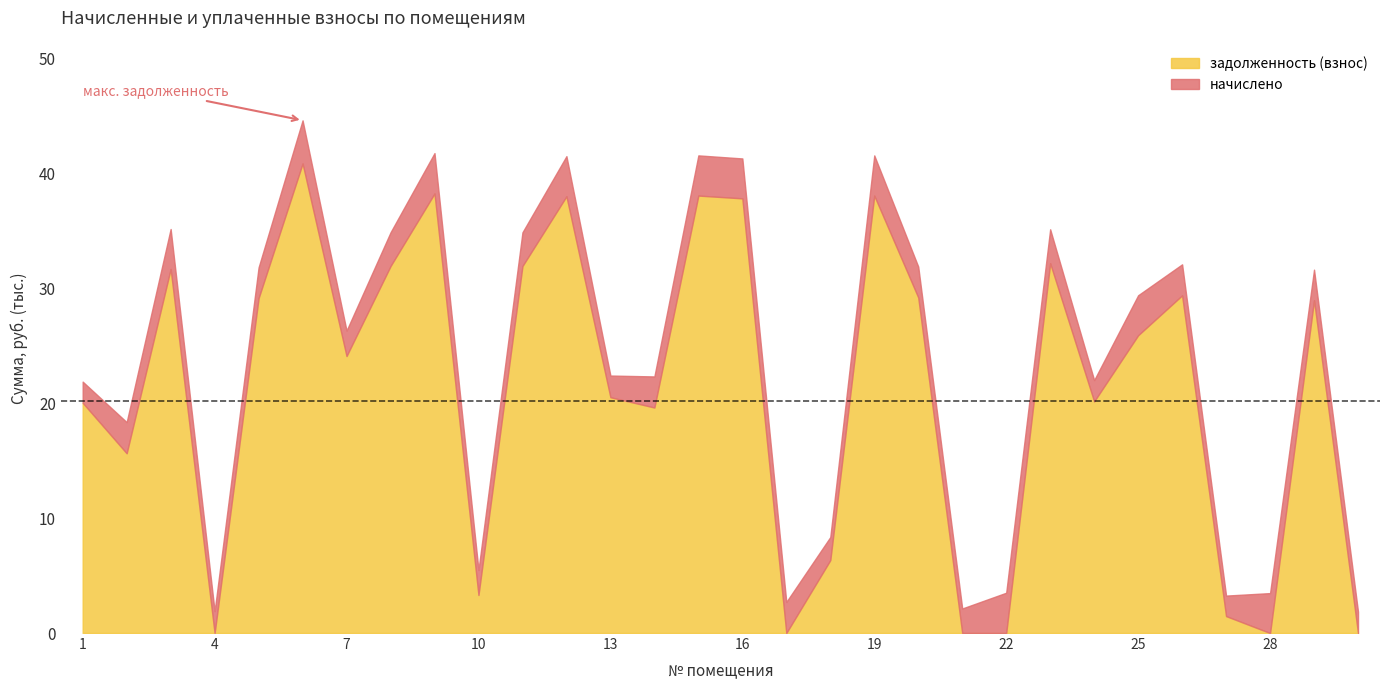

Where is the first local minimum for начислено?

4